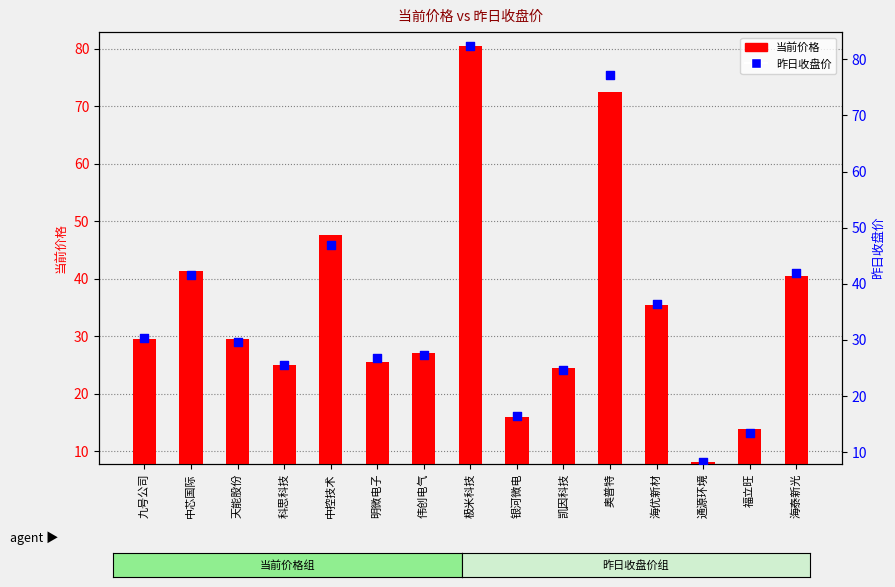

Which series reaches the minimum Y coordinate?

当前价格